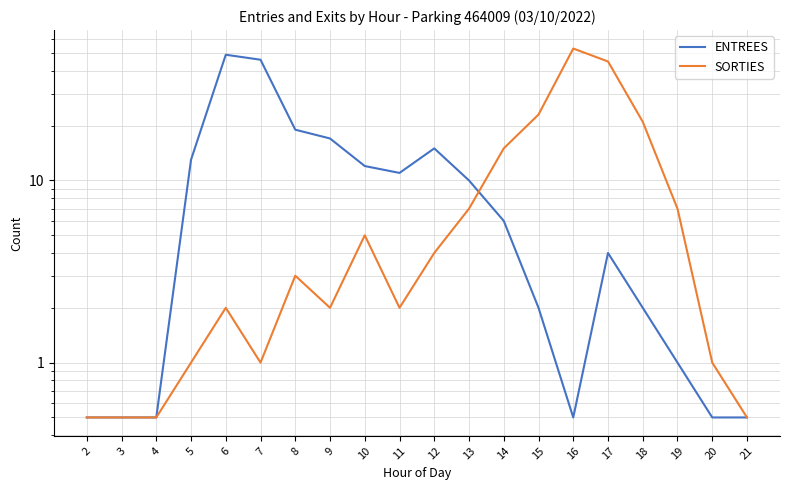

What are all the series names shown in the legend?

ENTREES, SORTIES